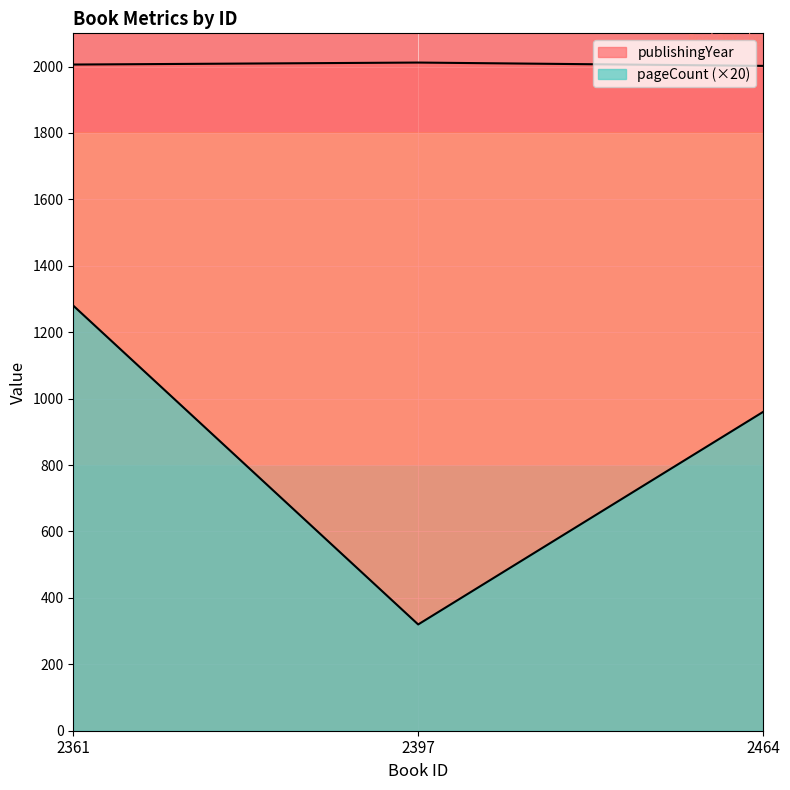

Reading right to left, list all the values displayed in this chart.

pageCount: 960	320	1280
publishingYear: 2002	2012	2006